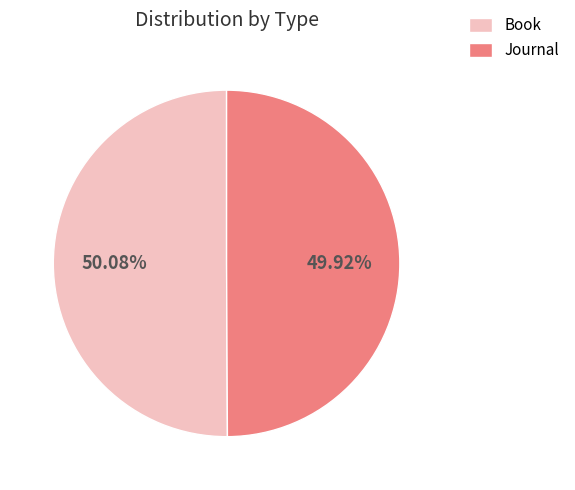

Approximately how many times larger is the value at Book compared to Journal?

1.0